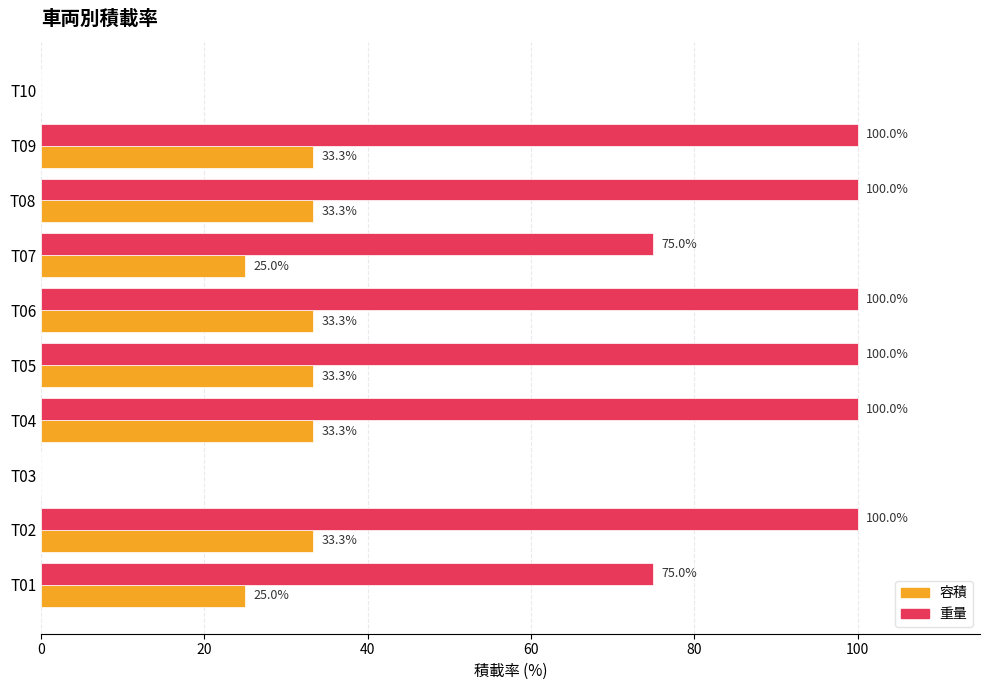

What is the highest value of the 容積 series?

33.3